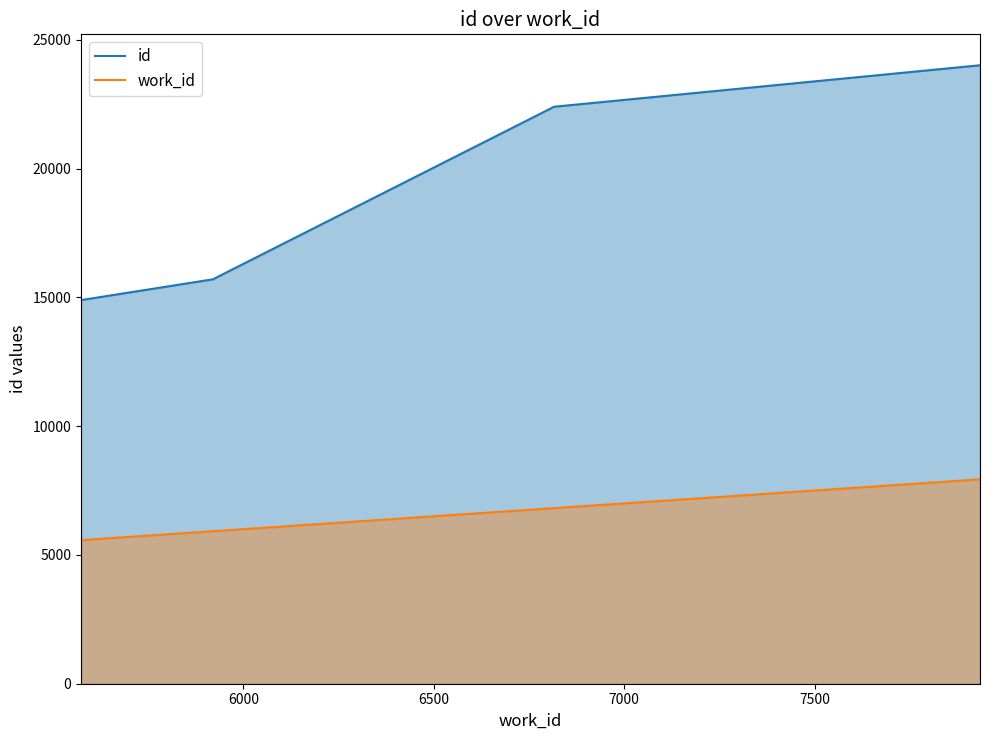

What is the highest value of the id series?

24008